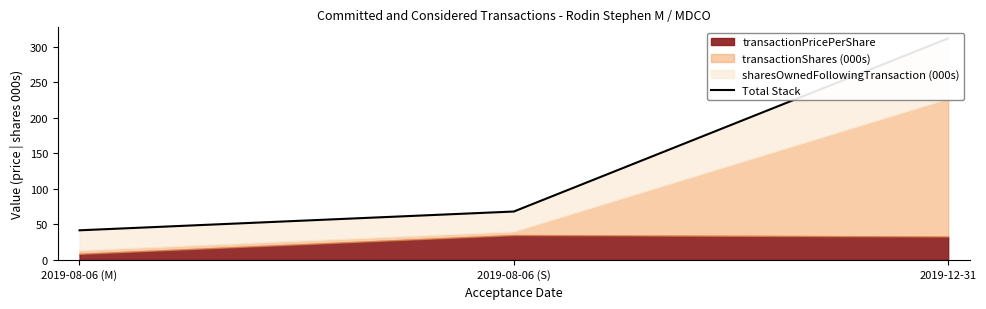

Reading left to right, what are all the values shown in this chart?

41.5	68.0	311.6